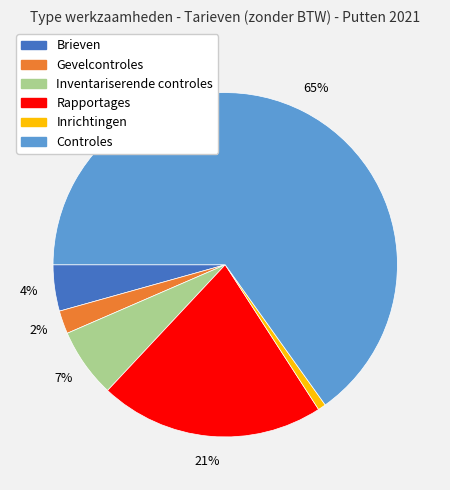

What percentage is the Brieven slice, to the nearest percent?

4%